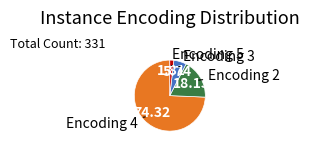

Is there any slice that represents more than half of the pie?

Yes